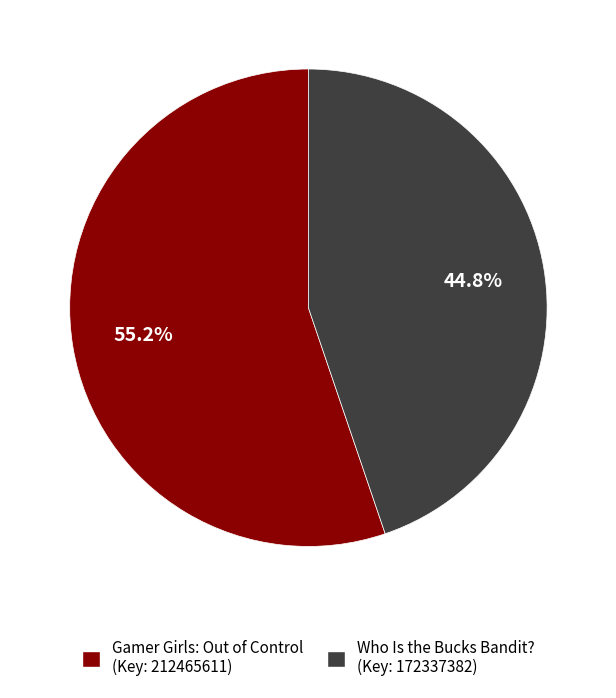

Combined, what portion of the pie is Who Is the Bucks Bandit? (Key: 172337382) and Gamer Girls: Out of Control (Key: 212465611)?

100.0%